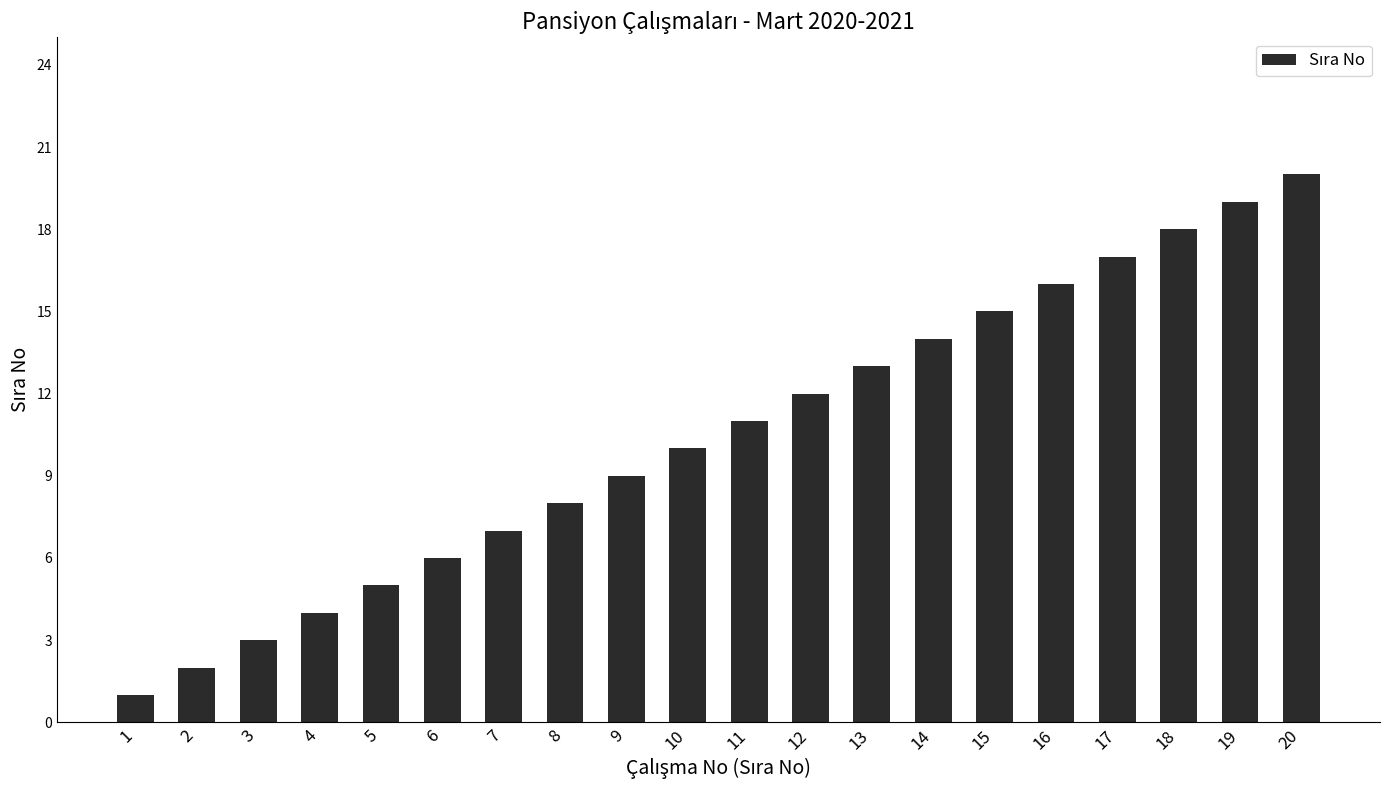

What is the smallest value displayed?

1